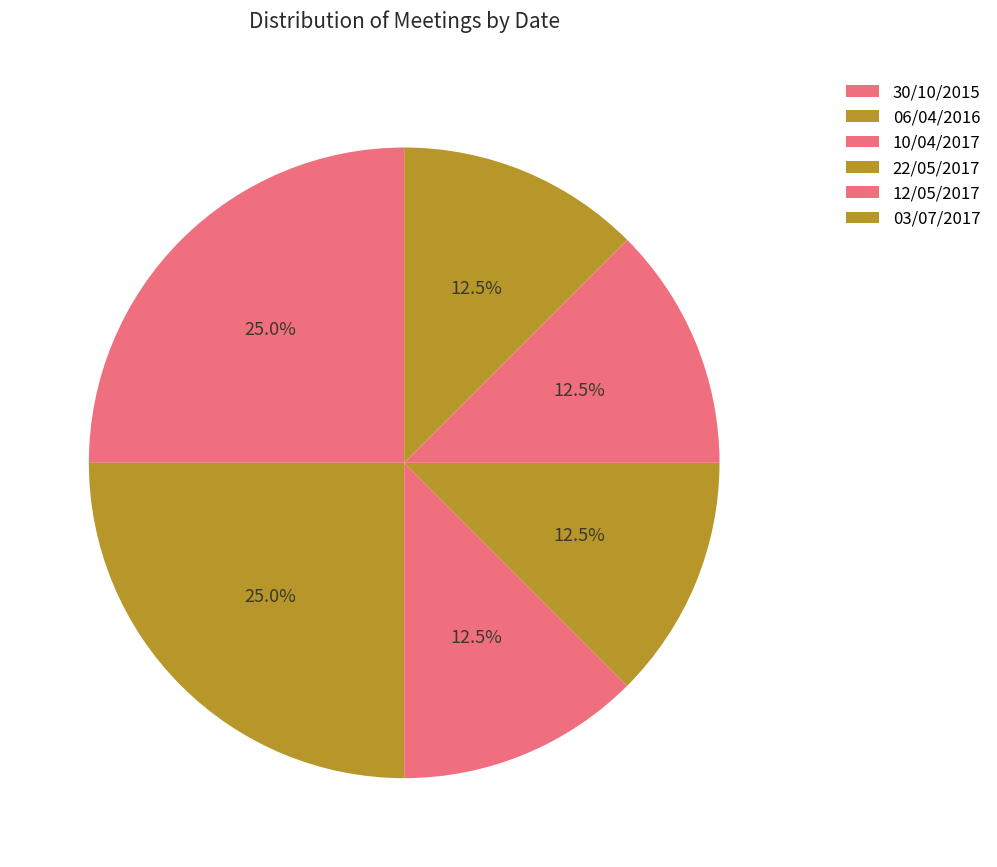

What is the smallest slice in the pie chart?

10/04/2017